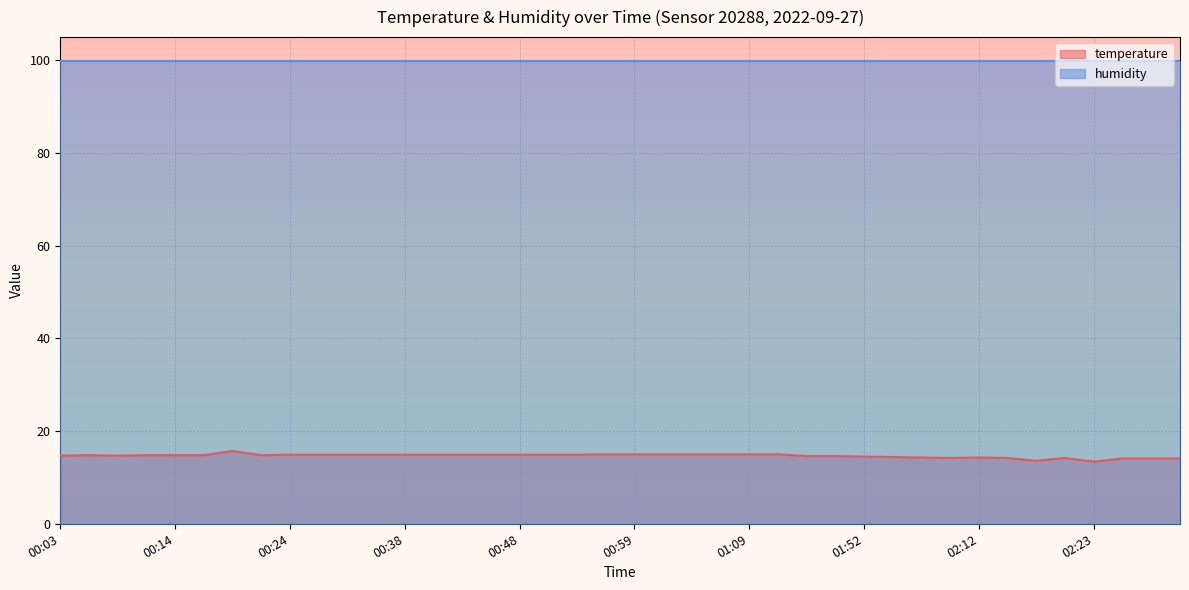

Rank the categories by value from lowest to highest.

02:23, 02:18, 02:26, 02:29, 02:32, 02:05, 02:15, 02:21, 02:02, 02:12, 01:59, 01:52, 01:42, 01:46, 00:03, 00:08, 00:06, 00:11, 00:14, 00:16, 00:21, 00:24, 00:26, 00:29, 00:35, 00:38, 00:40, 00:43, 00:46, 00:48, 00:51, 00:53, 00:56, 00:59, 01:01, 01:04, 01:06, 01:09, 01:11, 00:19